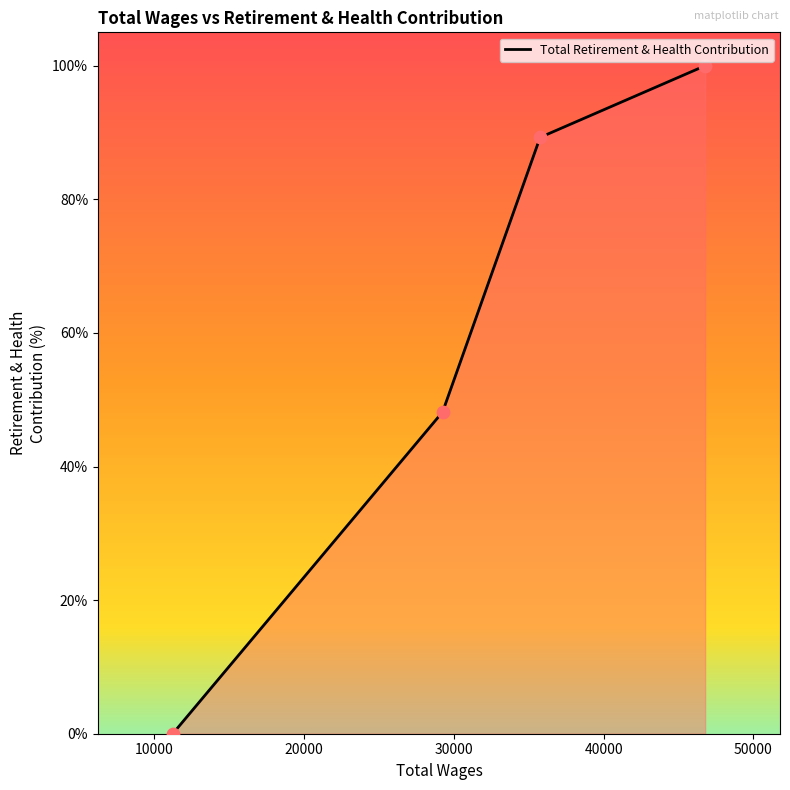

What is the maximum value shown in the chart?

100.0